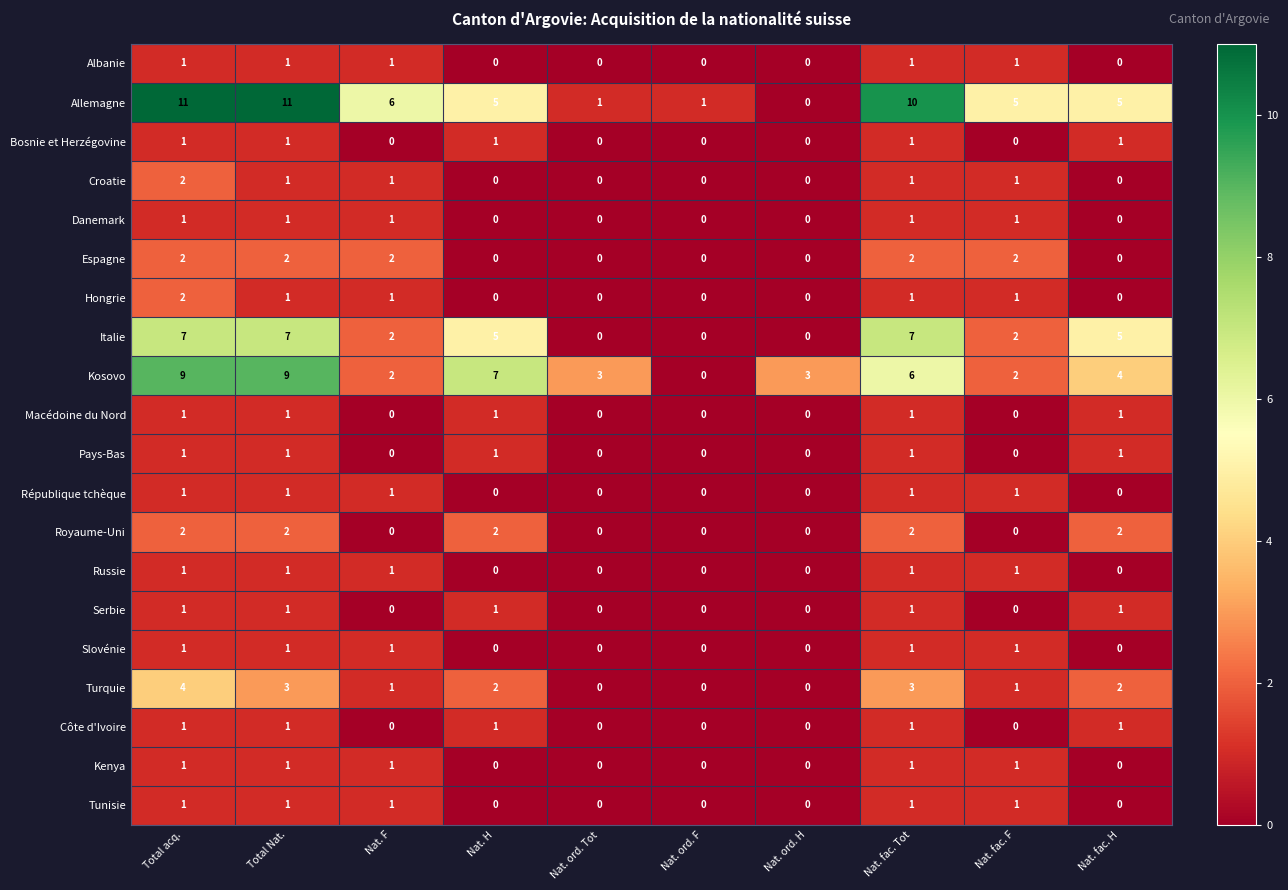

Between Nat. ord. Tot and Nat. fac. H, which series saw the biggest shift?

Italie